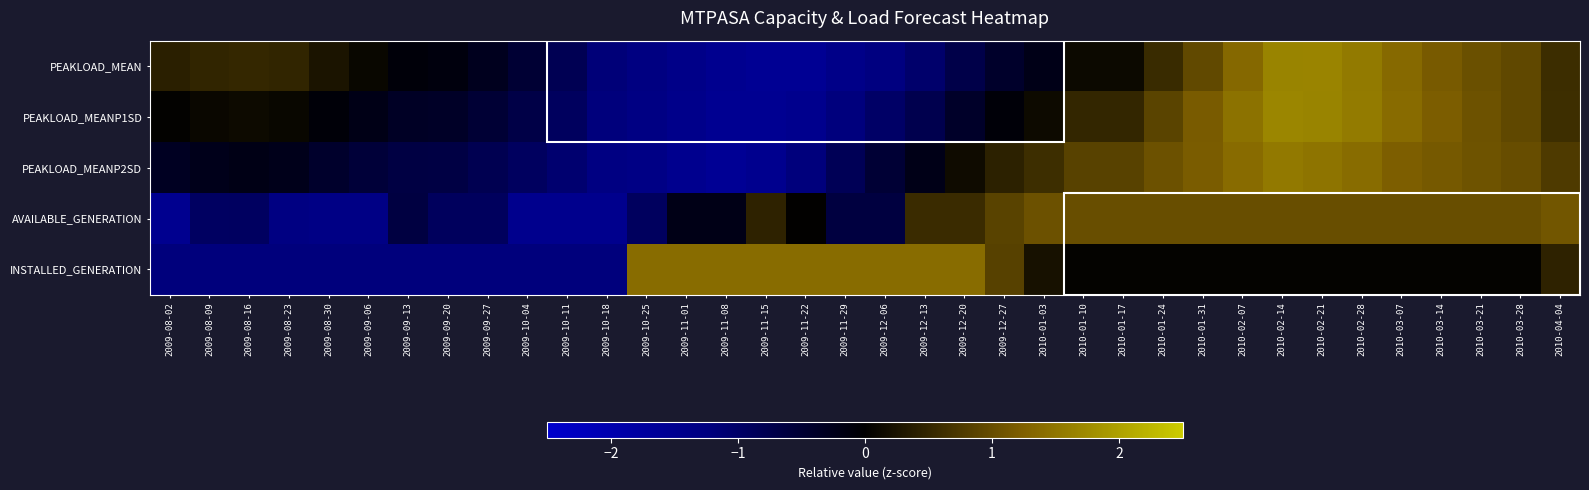

What is the greatest value displayed?

1.7